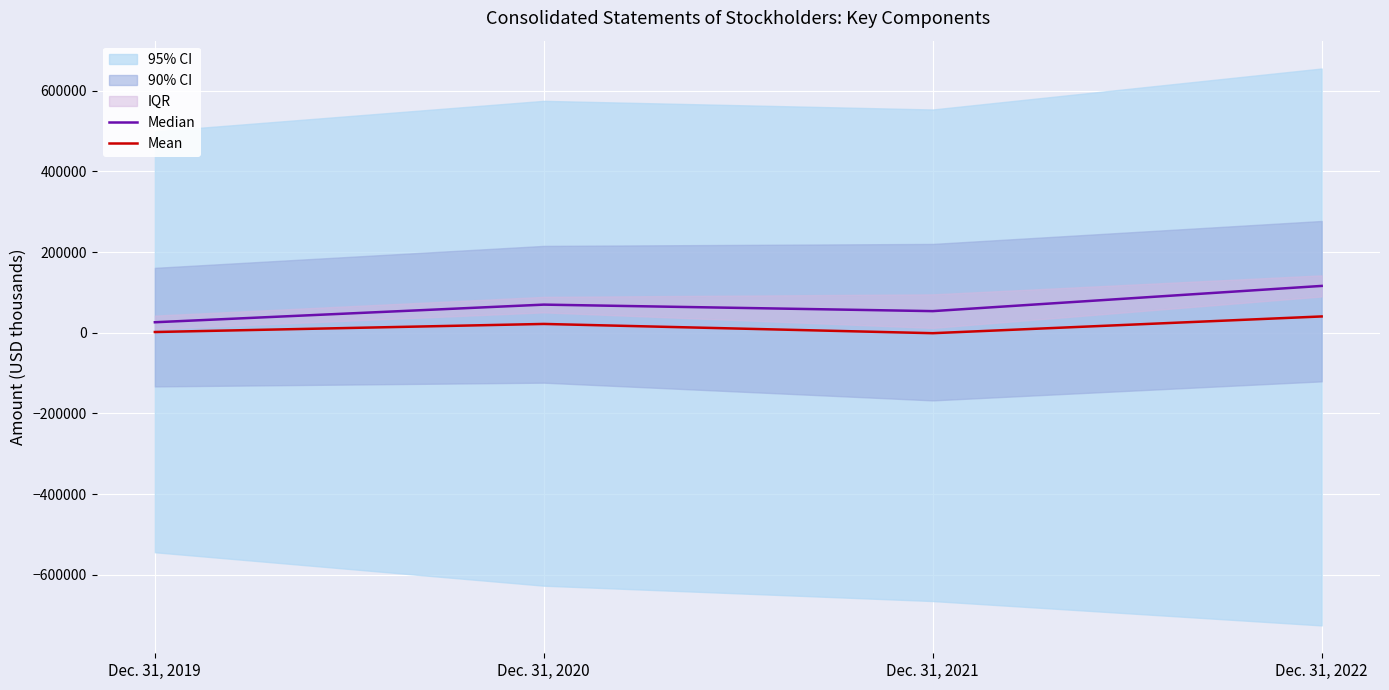

What is the sum of all Median values?

265852.0